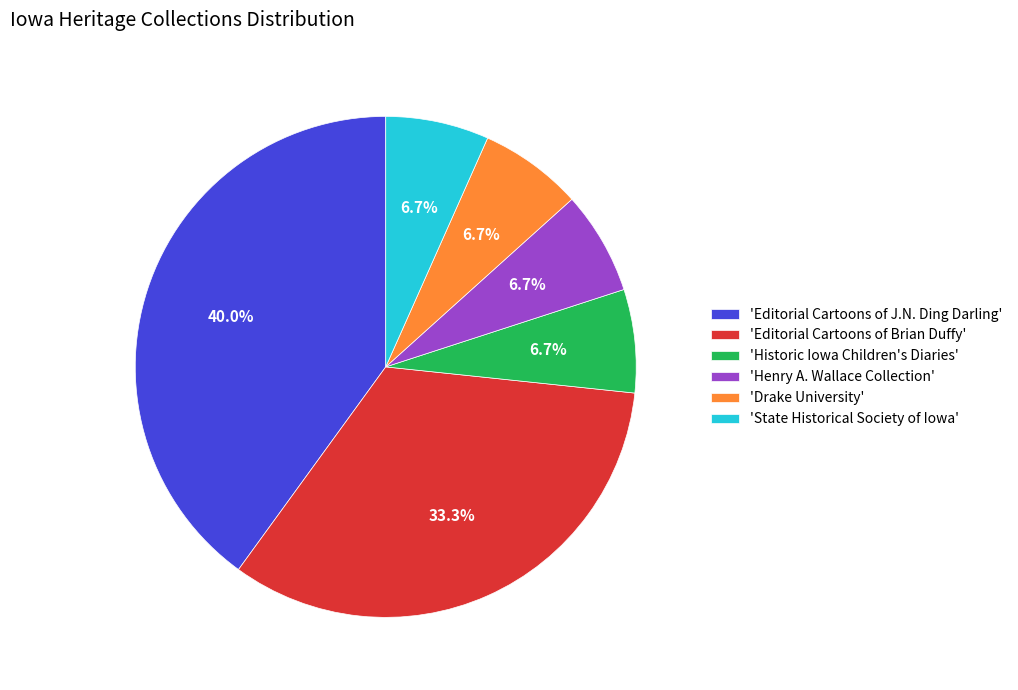

What is the ratio of the value at 'Editorial Cartoons of J.N. Ding Darling' to the value at 'Historic Iowa Children's Diaries'?

6.0